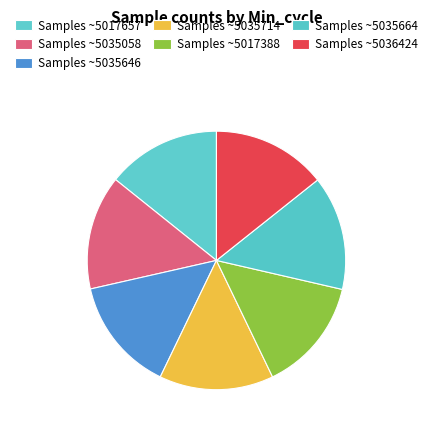

How many segments does this pie chart have?

7